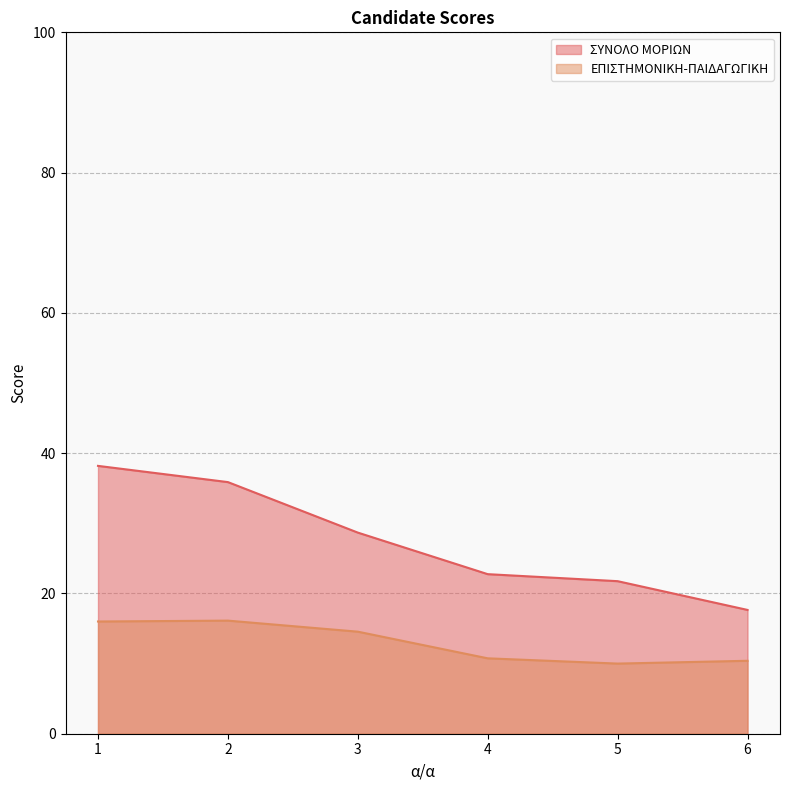

What is the highest value of the ΕΠΙΣΤΗΜΟΝΙΚΗ-ΠΑΙΔΑΓΩΓΙΚΗ series?

16.1